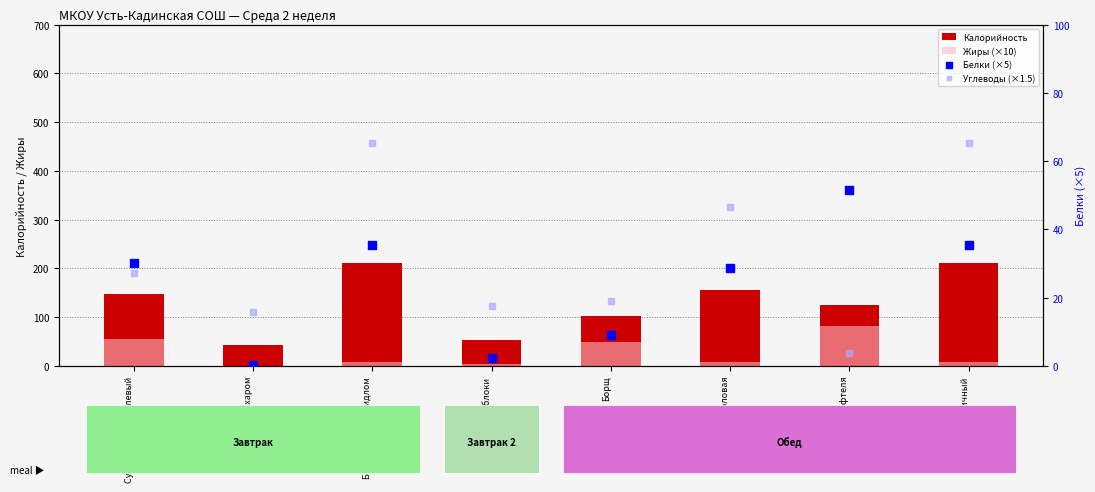

What are all the series names shown in the legend?

Калорийность, Жиры (×10), Белки (×5), Углеводы (×1.5)